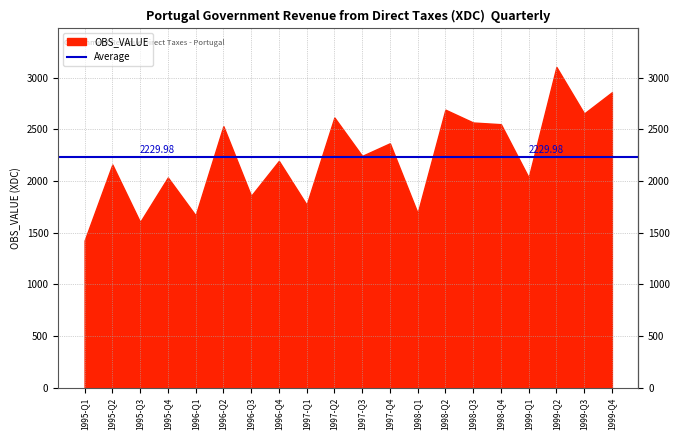

Reading left to right, what are all the values shown in this chart?

1424.0	2159.1	1602.4	2033.8	1667.3	2530.2	1856.0	2194.1	1770.4	2614.1	2242.7	2364.8	1689.2	2689.7	2565.7	2549.2	2033.5	3102.5	2652.7	2858.3